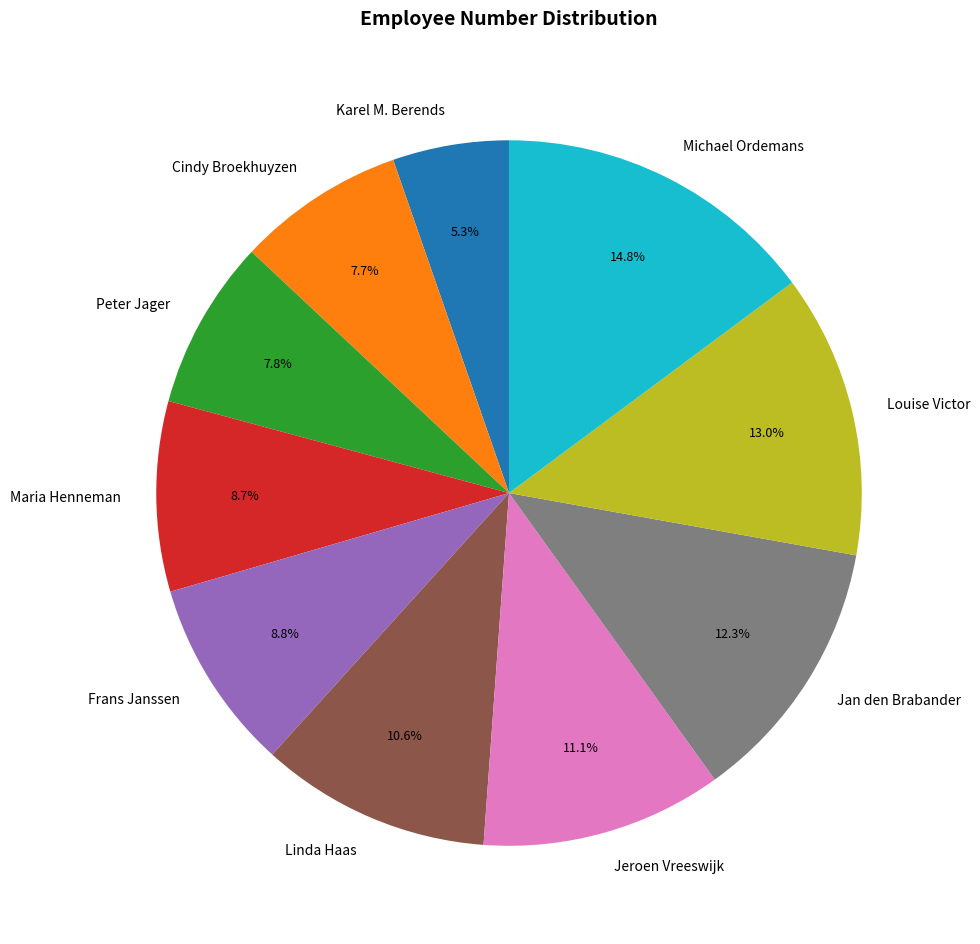

Does Linda Haas account for over 50% of the chart?

No